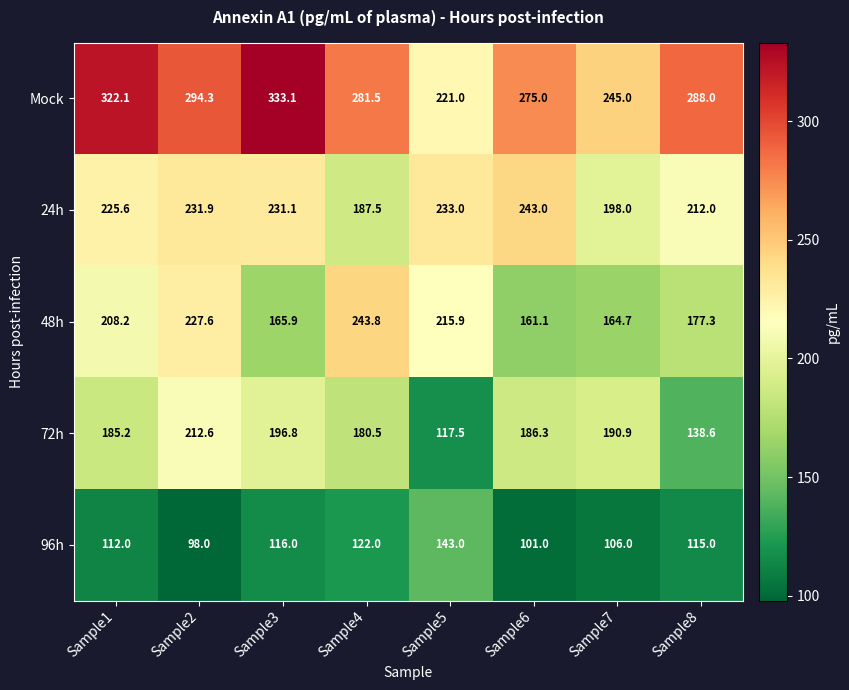

What is the highest value of the Mock series?

333.1